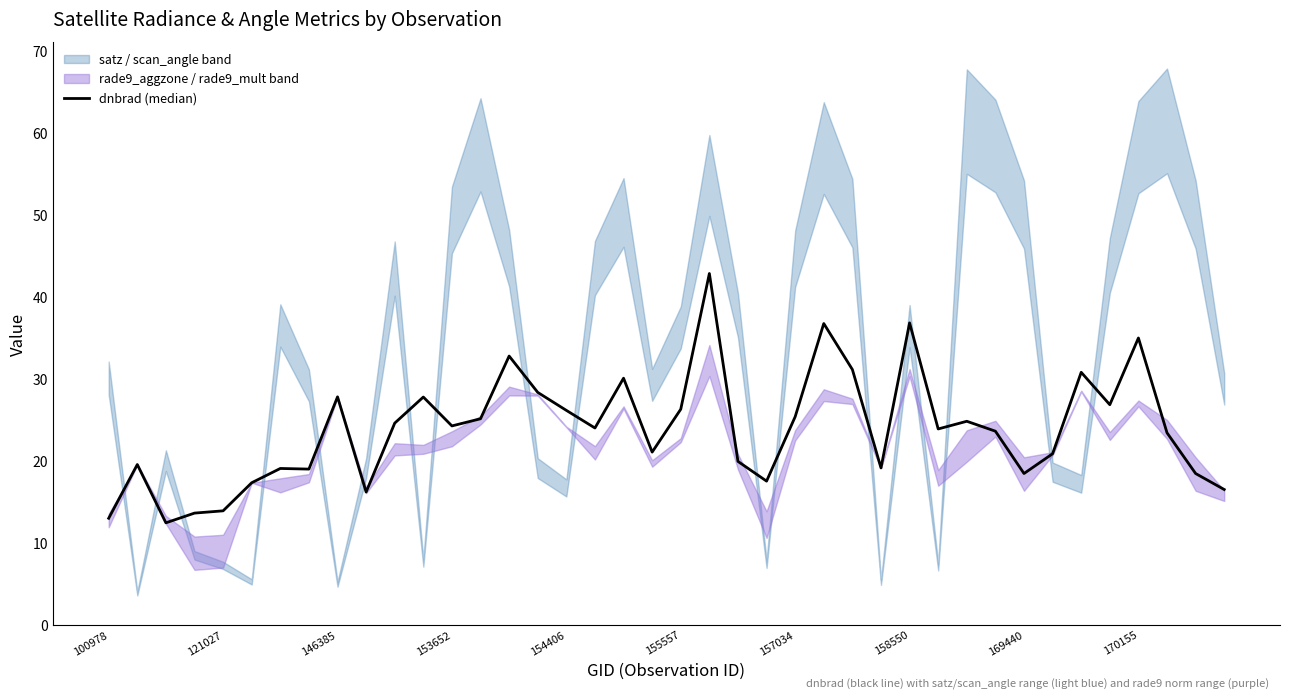

Which has a higher value, 158550 or 37?

37